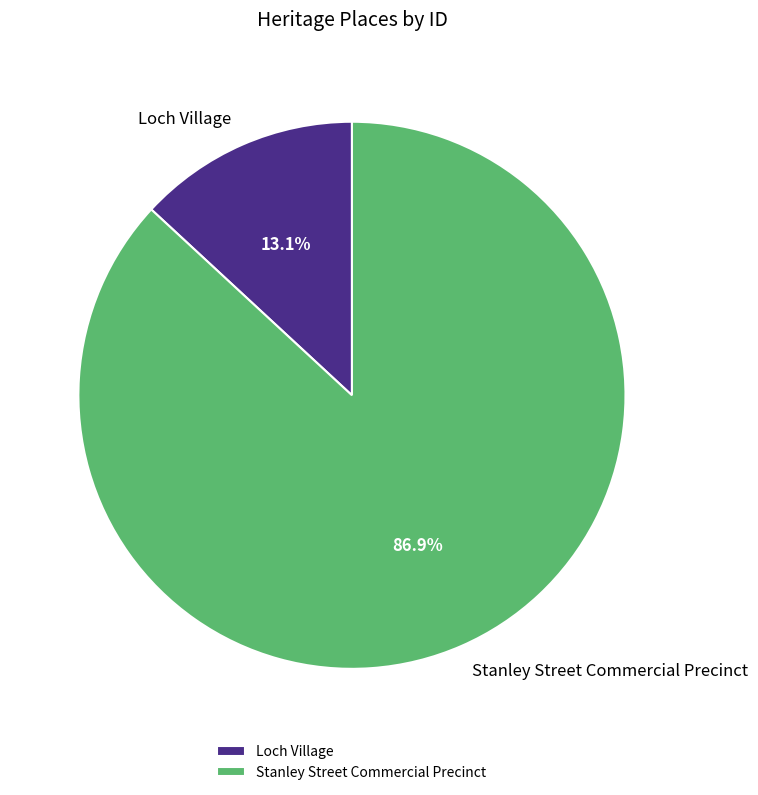

What percentage is the Stanley Street Commercial Precinct slice, to the nearest percent?

87%